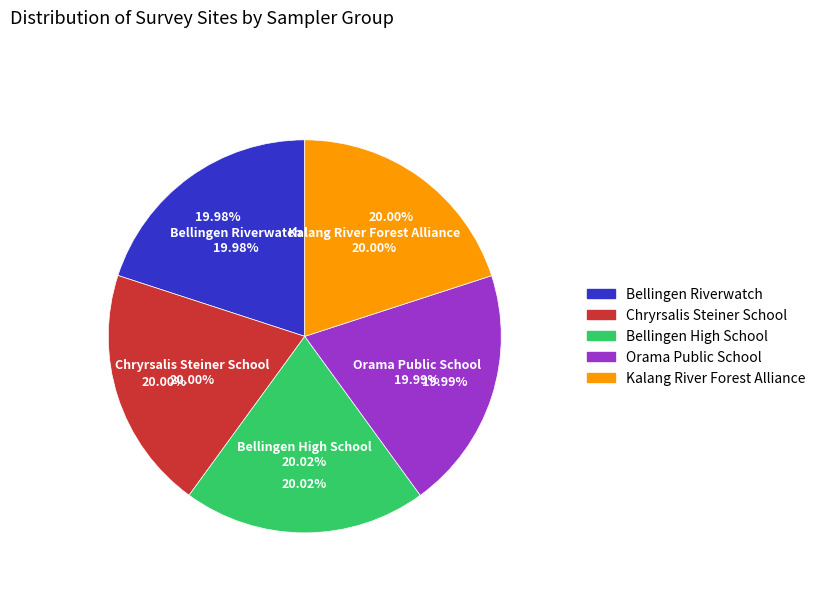

To the nearest percent, what portion does Bellingen High School represent?

20%